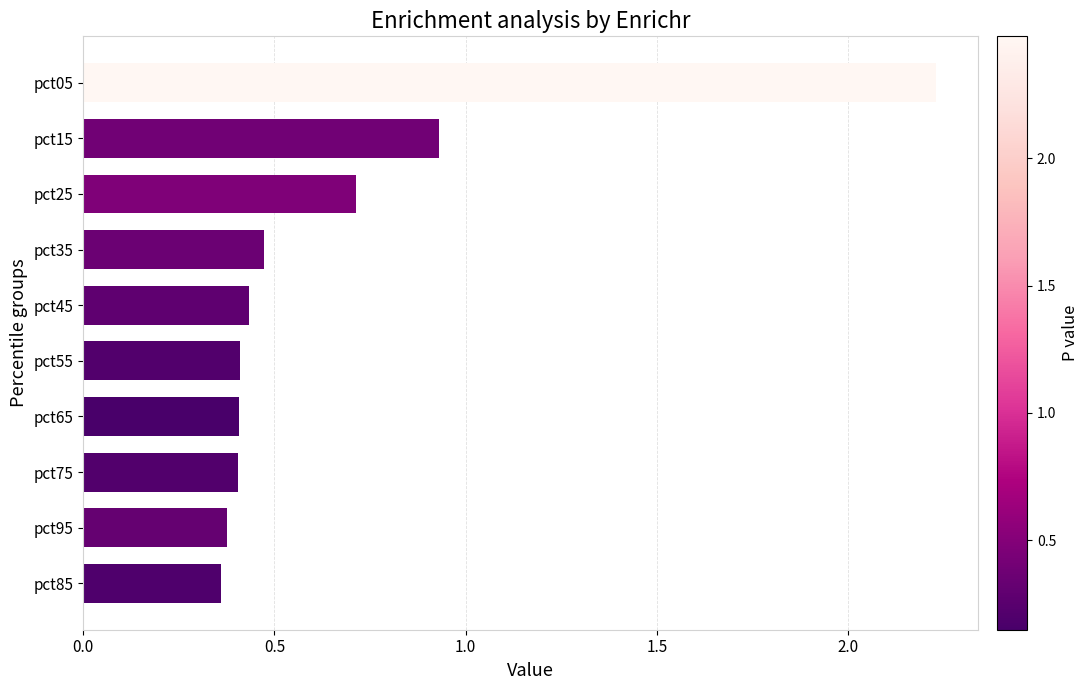

What is the difference between the maximum and minimum values?

1.9